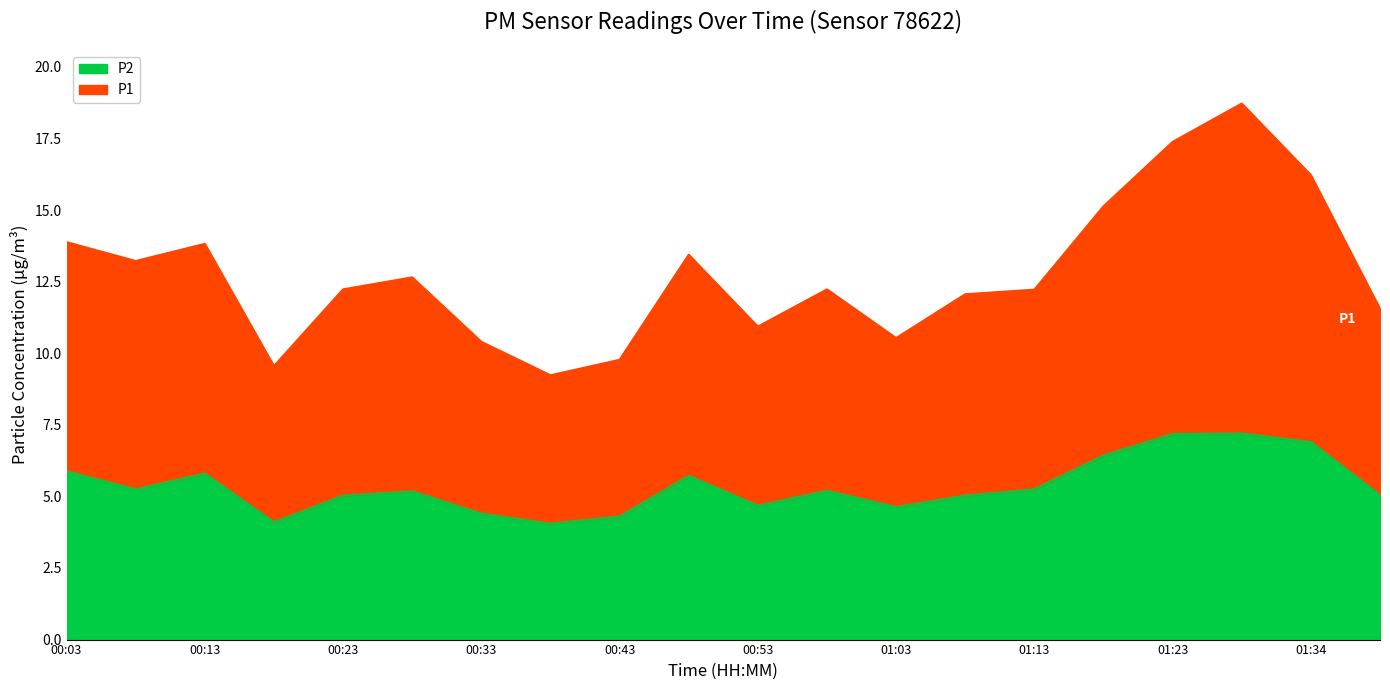

What are all the series names shown in the legend?

P2, P1